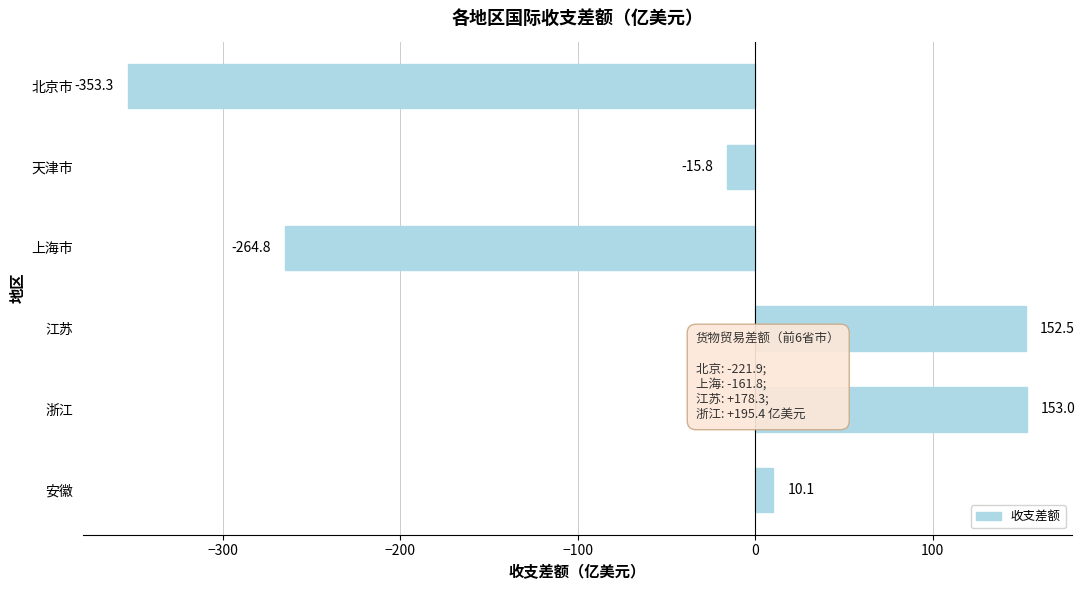

The value at 上海市 is -355.0. True or false?

False